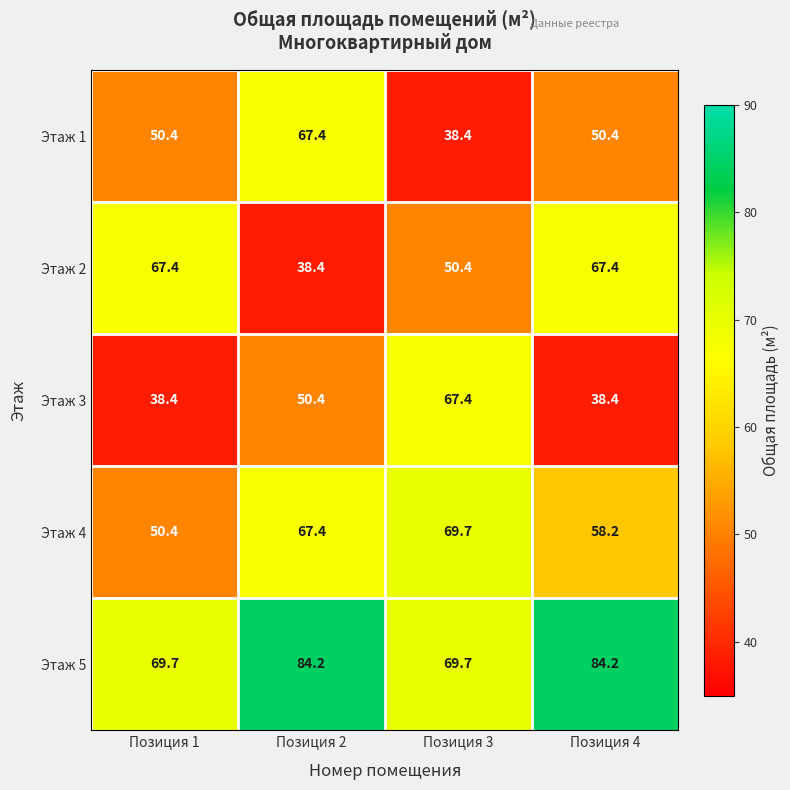

What is the greatest value displayed?

84.2